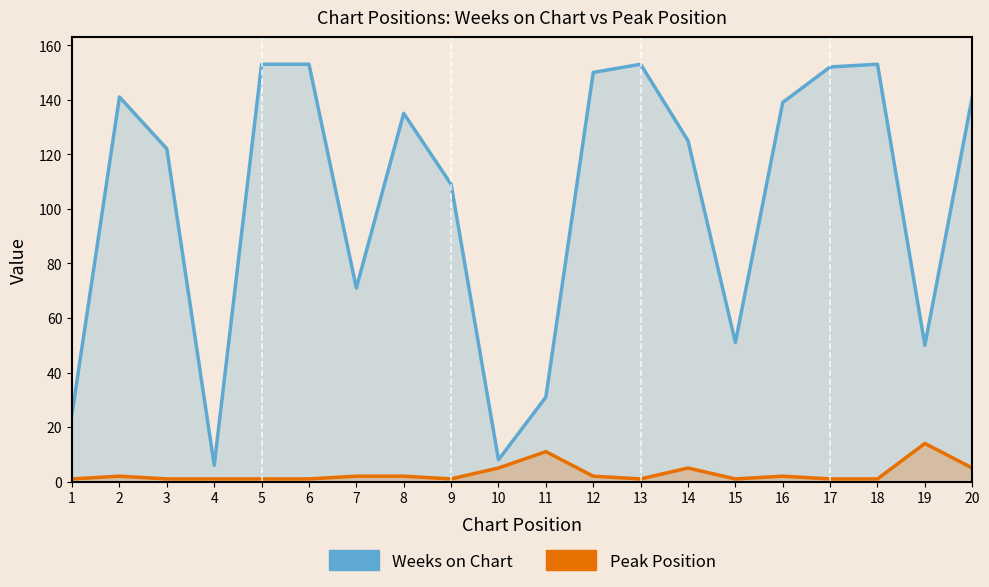

True or false: Weeks on Chart and Peak Position intersect in this chart.

False